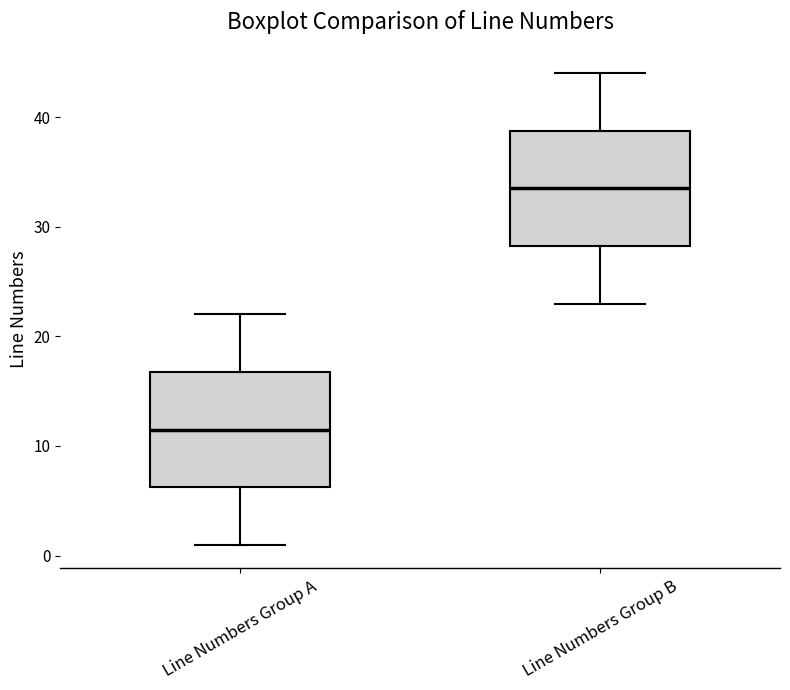

Reading left to right, read every box against the y-axis: the position of its median line, the range the box covers, and the ends of its whiskers. The values are not printed on the chart, so give them approximately, as read against the axis.

Line Numbers Group A: median 12, box 6 to 17, whiskers 1 to 22
Line Numbers Group B: median 34, box 28 to 39, whiskers 23 to 44